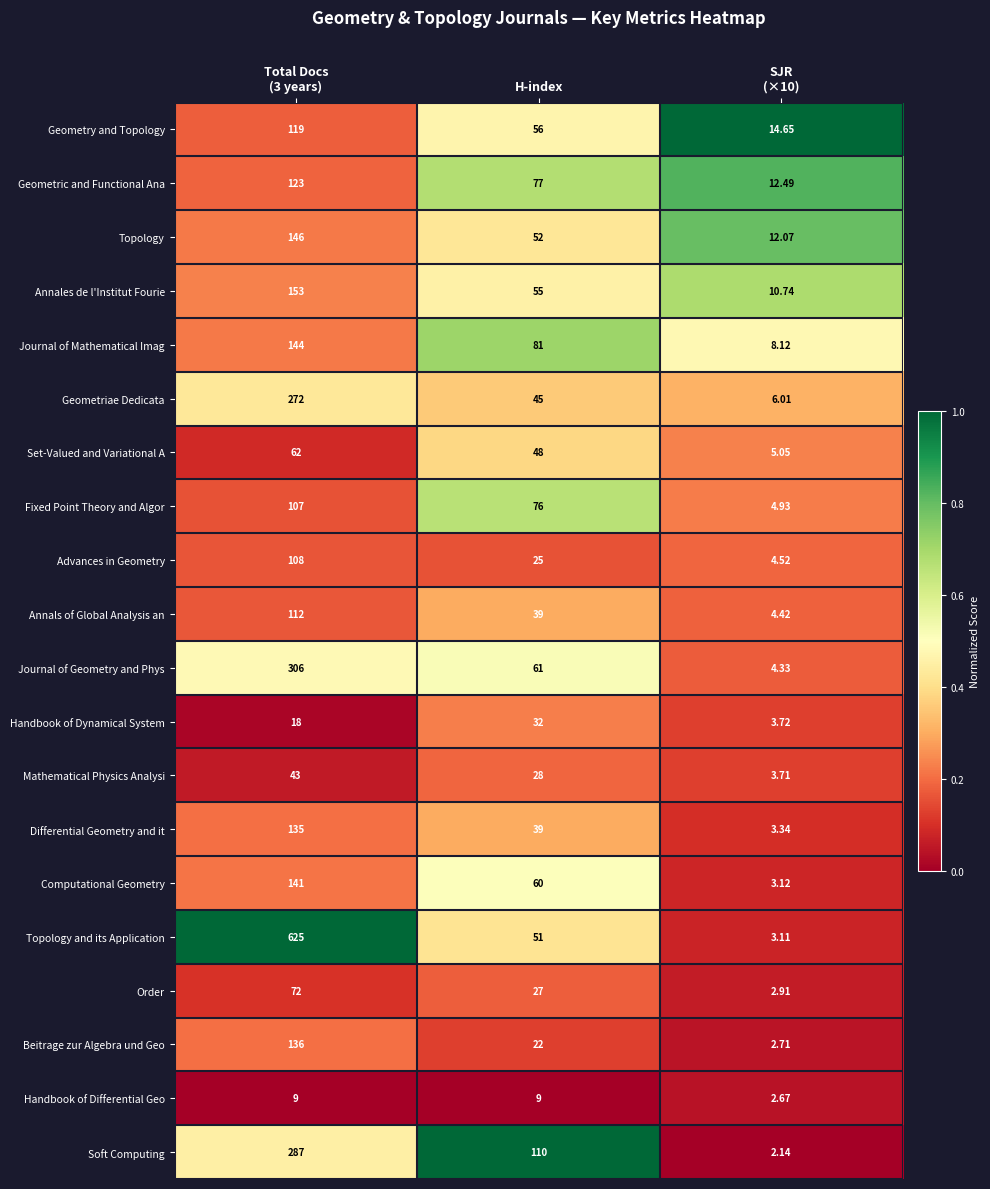

List the series in order of their peak value, highest first.

Topology and its Application, Journal of Geometry and Phys, Soft Computing, Geometriae Dedicata, Annales de l'Institut Fourie, Topology, Journal of Mathematical Imag, Computational Geometry, Beitrage zur Algebra und Geo, Differential Geometry and it, Geometric and Functional Ana, Geometry and Topology, Annals of Global Analysis an, Advances in Geometry, Fixed Point Theory and Algor, Order, Set-Valued and Variational A, Mathematical Physics Analysi, Handbook of Dynamical System, Handbook of Differential Geo